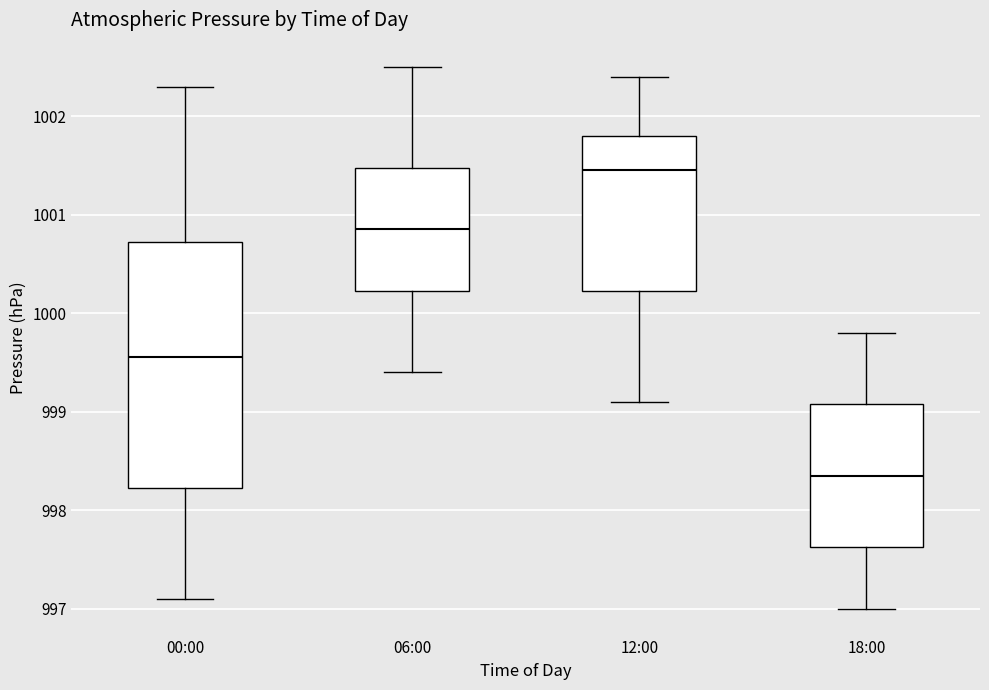

Where does the lower whisker of the box for 00:00 end on the y-axis? The values are not printed on the chart, so give them approximately, as read against the axis.

997.1